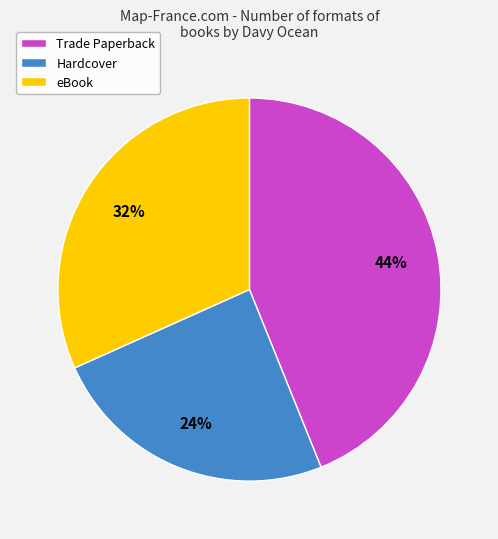

The eBook slice represents 32% of the pie. True or false?

True